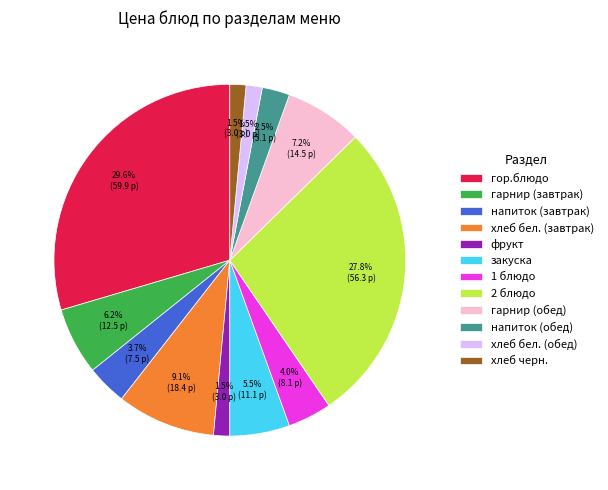

True or false: гарнир (завтрак) accounts for 6% of the total.

True